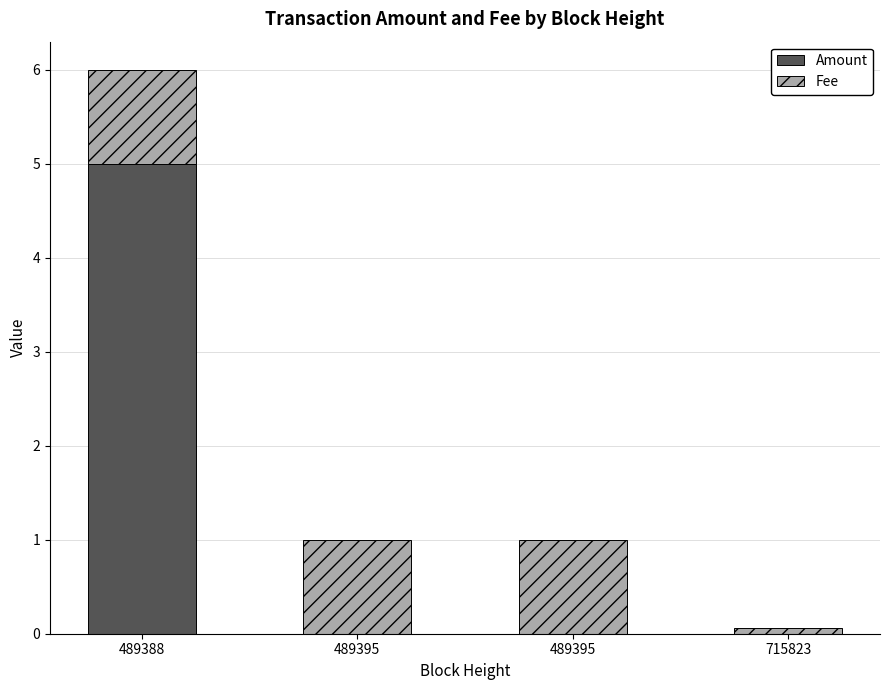

What are all the series names shown in the legend?

Amount, Fee